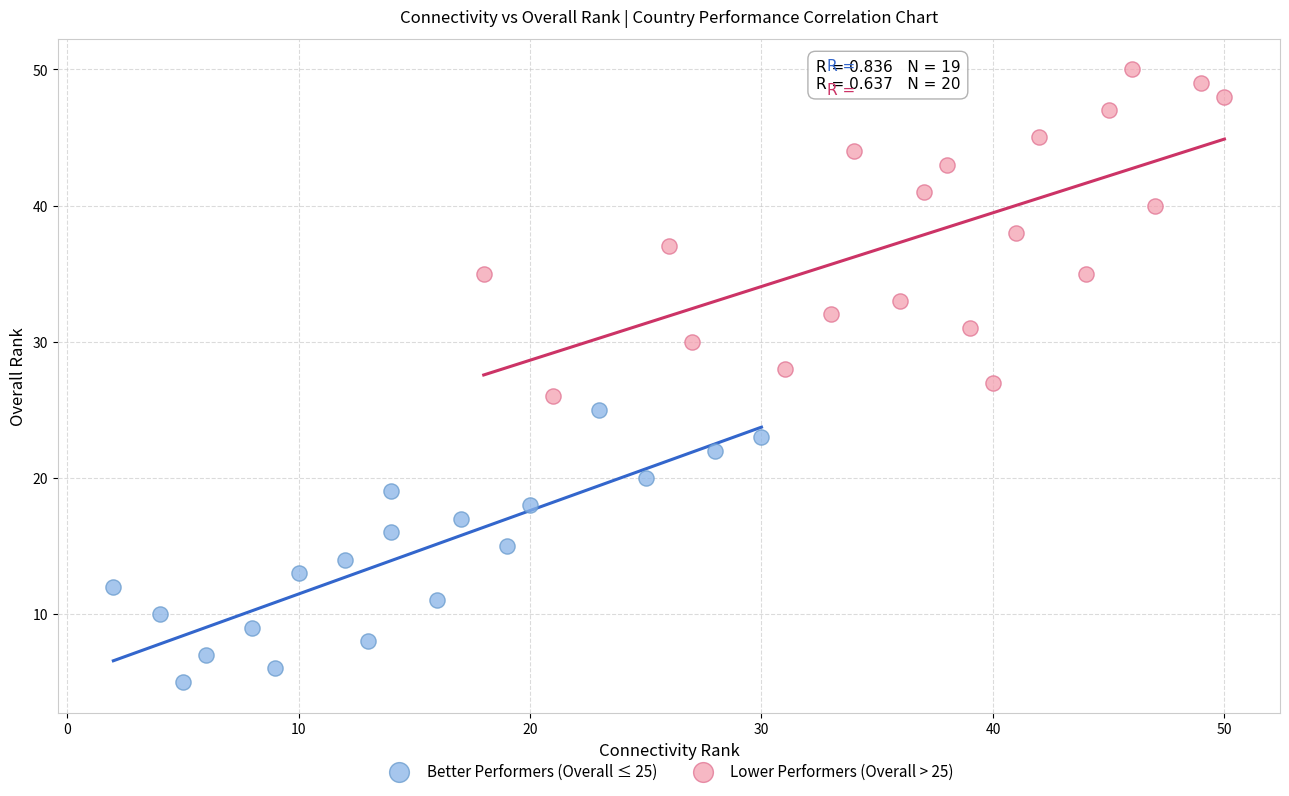

Which series reaches the minimum Y coordinate?

Better Performers (Overall ≤ 25)